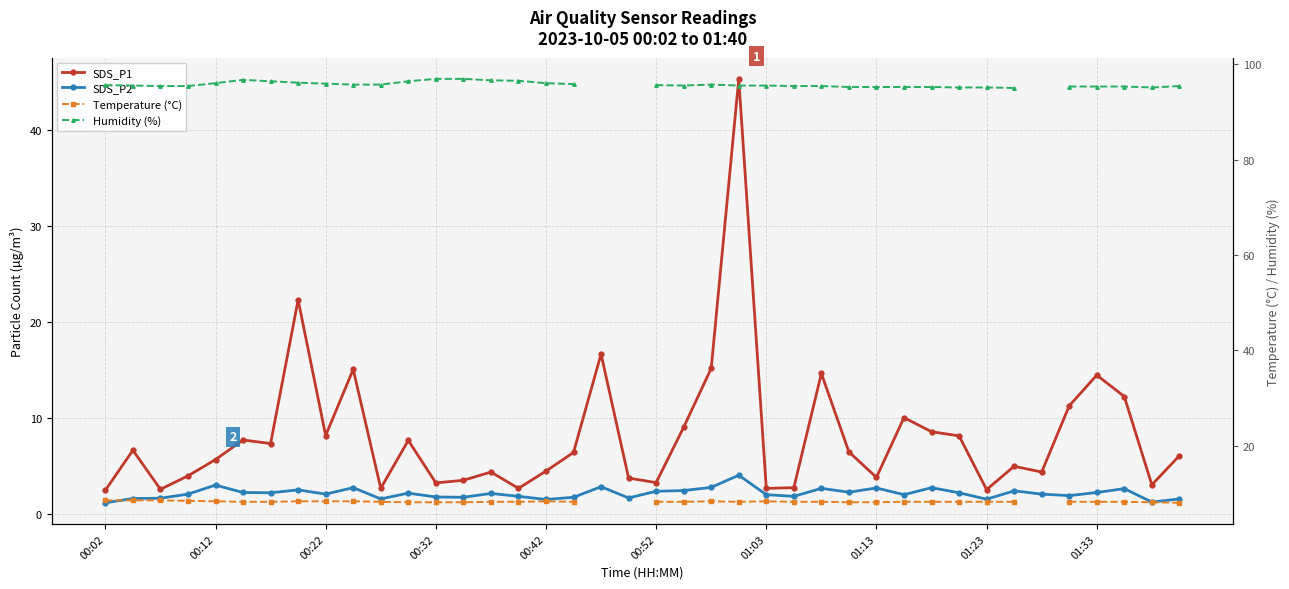

True or false: SDS_P2 and SDS_P1 cross at least once.

False